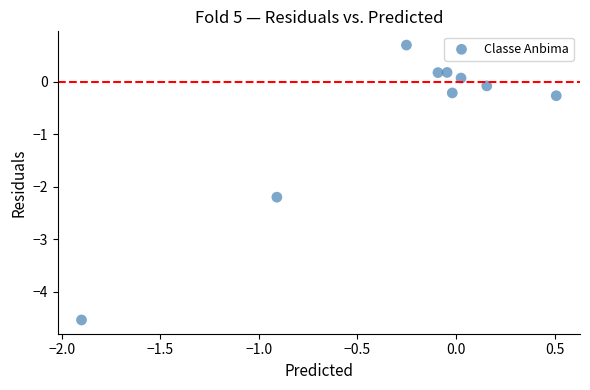

What is the average Y value?

-0.7